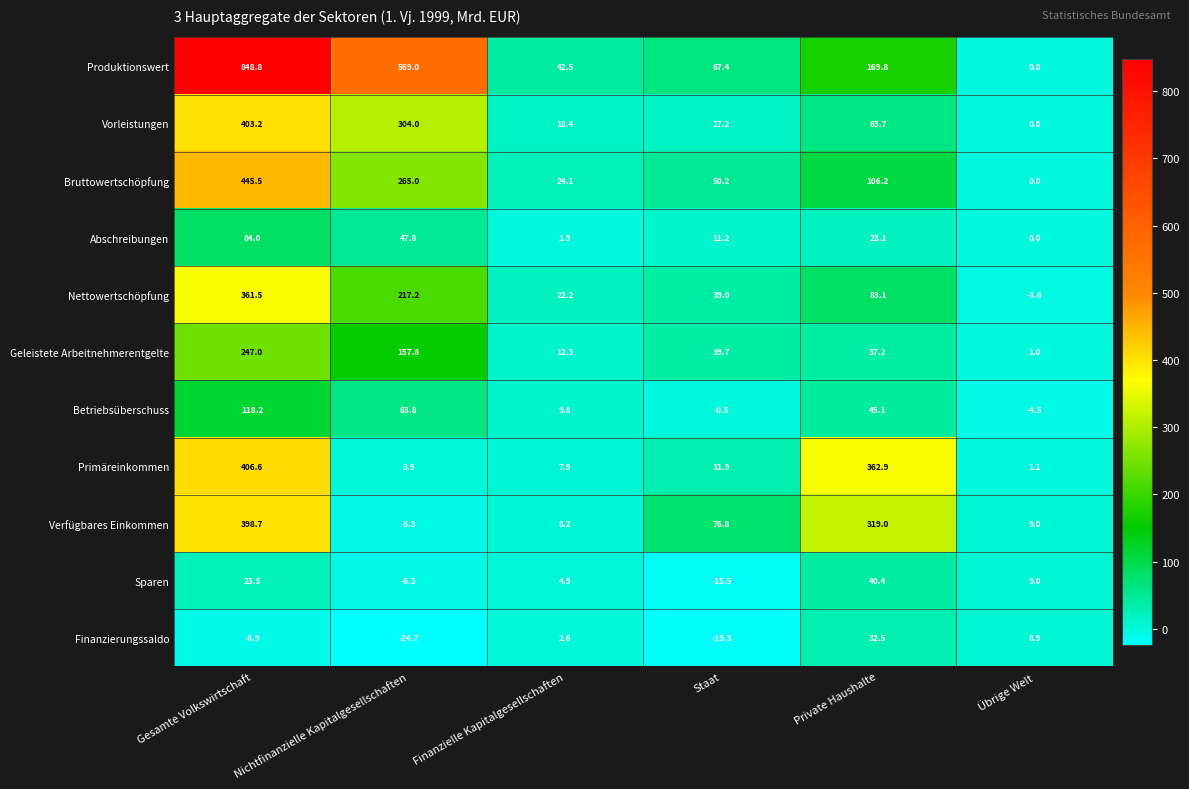

What is the approximate value of Verfügbares Einkommen at Finanzielle Kapitalgesellschaften?

8.2